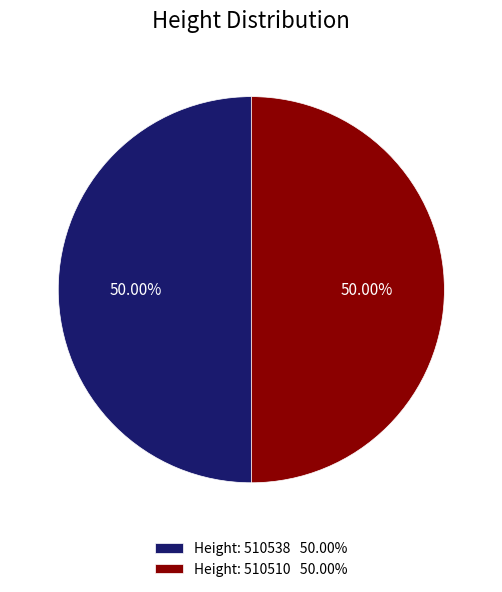

Do Height: 510538 50.00% and Height: 510510 50.00% together represent more than half of the pie?

Yes